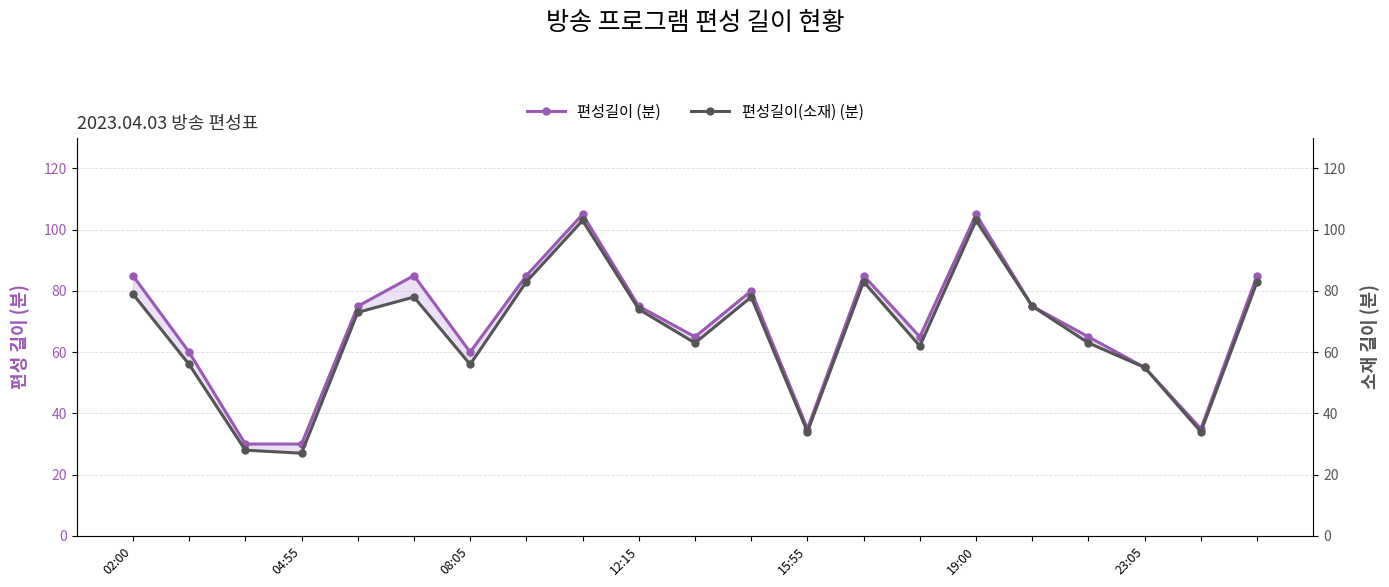

How many values in the 편성길이 (분) series exceed 75?

8